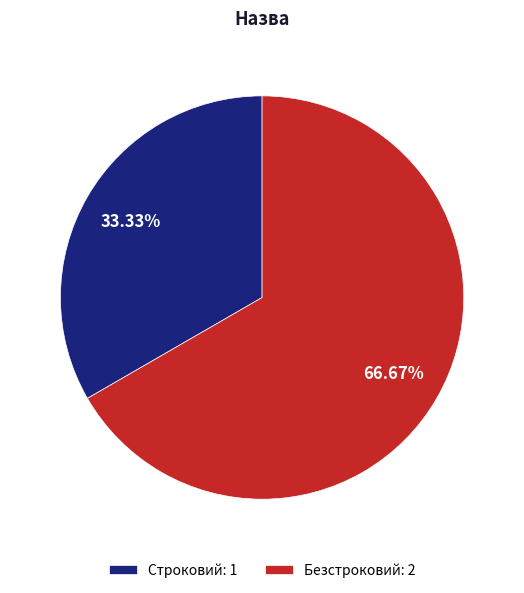

To the nearest percent, what percentage of the pie is Безстроковий?

67%